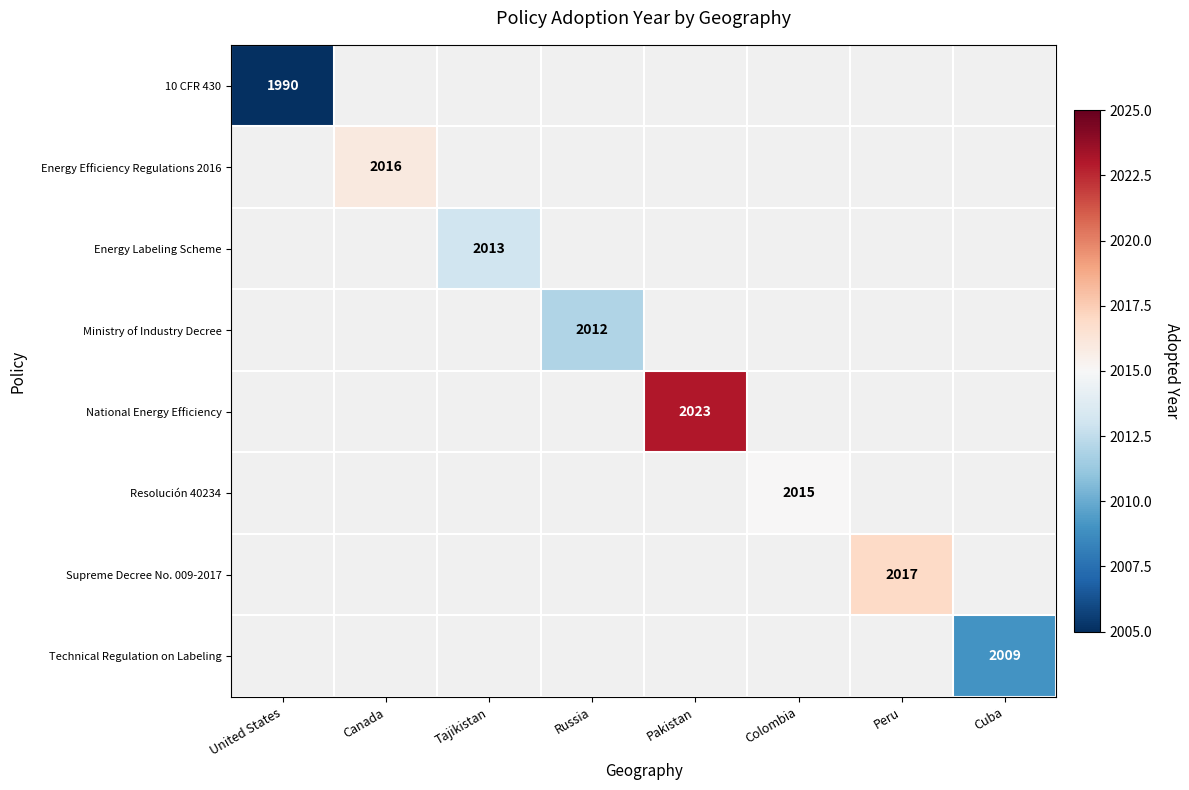

True or false: Energy Labeling Scheme has a value of 767.4 at Tajikistan.

False